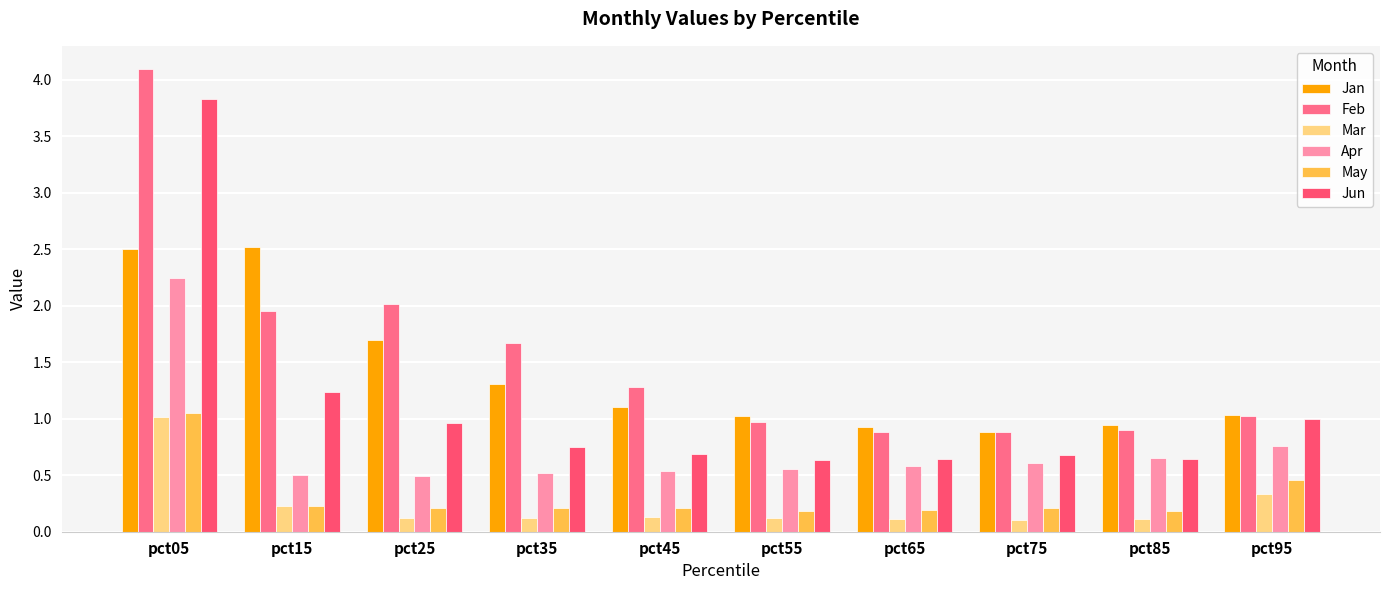

How many data points does each series have?

10